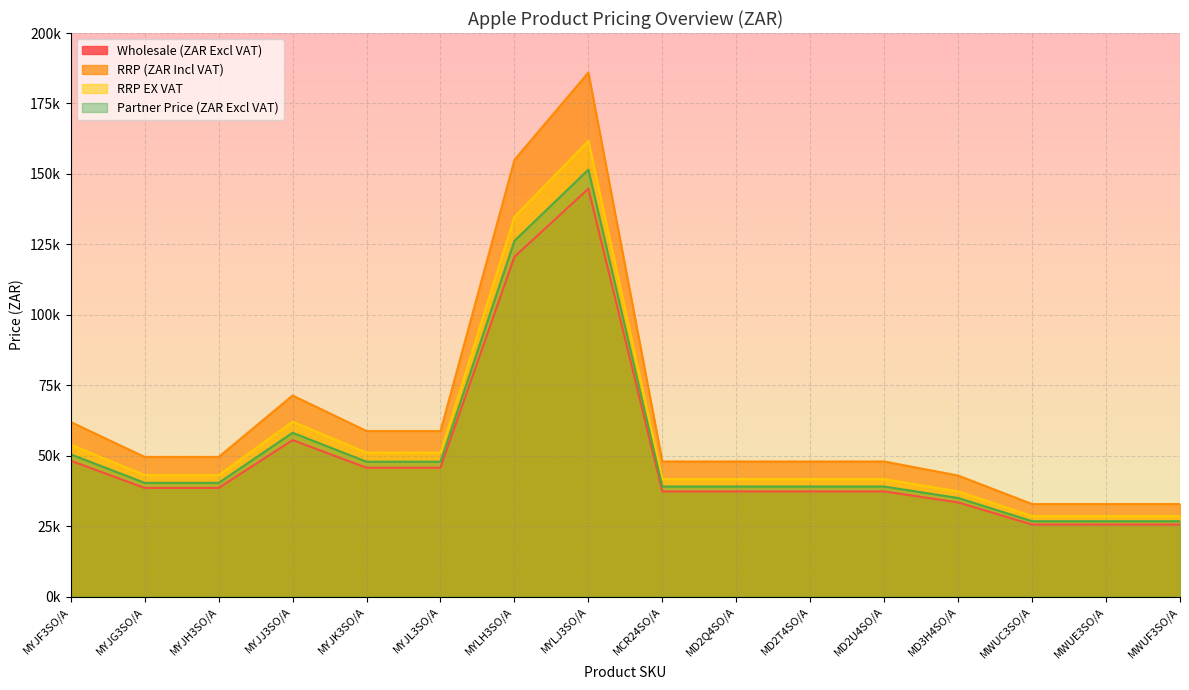

True or false: RRP (ZAR Incl VAT) and RRP EX VAT intersect in this chart.

False